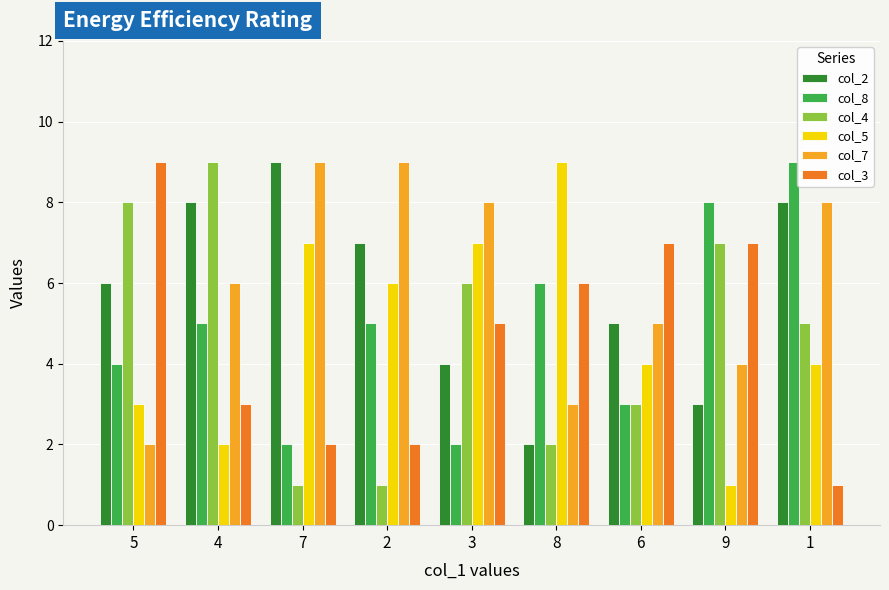

Is the value of col_8 at 2 greater than the value of col_3 at 1?

Yes